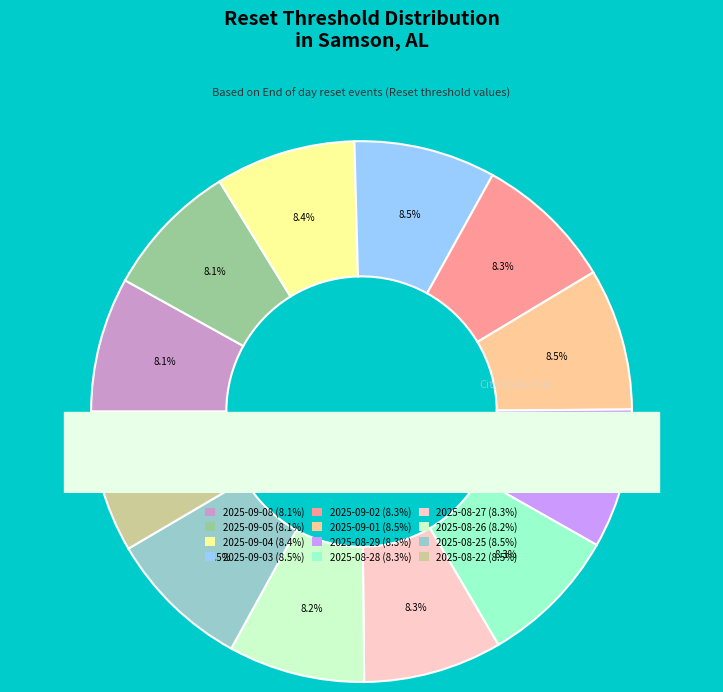

Which slice is the largest?

2025-08-25